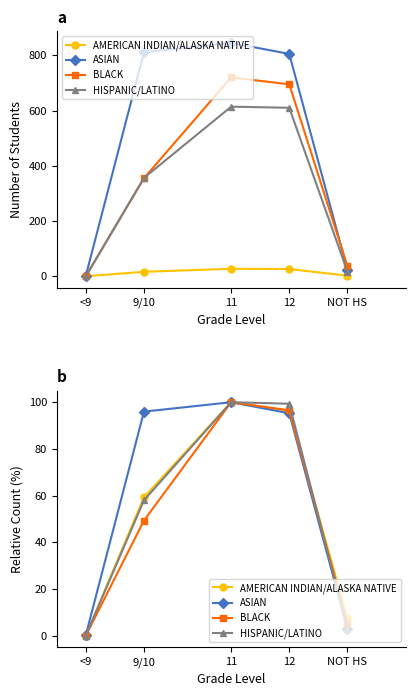

At how many categories does at least one series exceed 68?

3